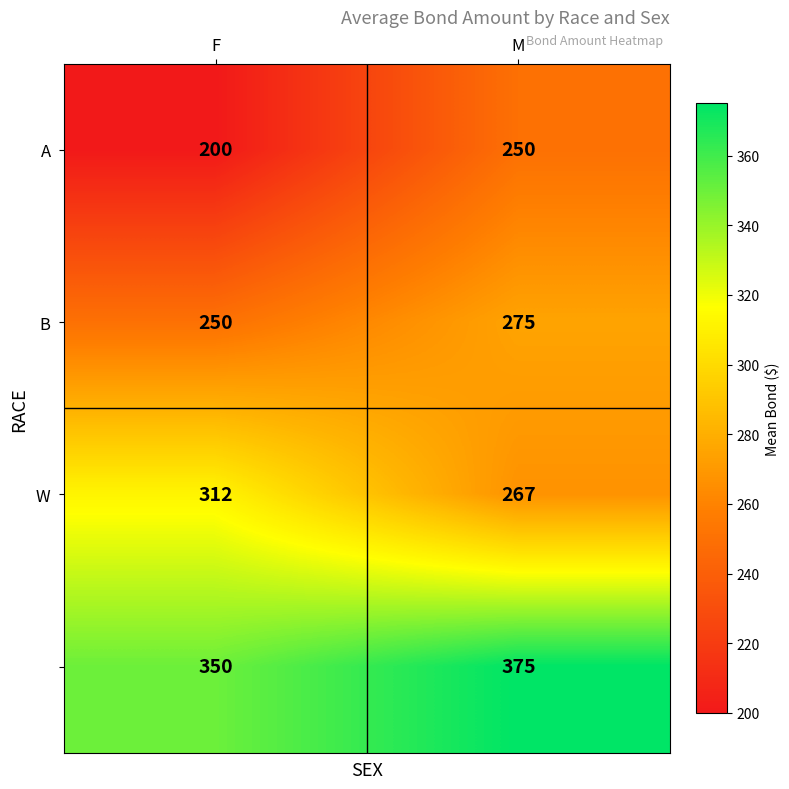

At which category is the sum across all series the highest?

M